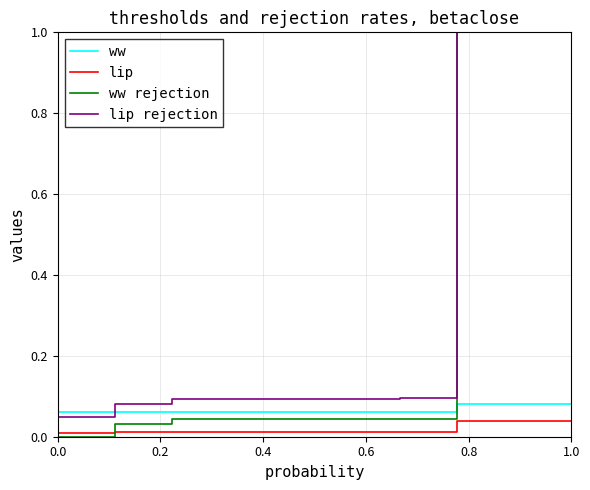

Which series has the largest range (max minus min)?

ww rejection